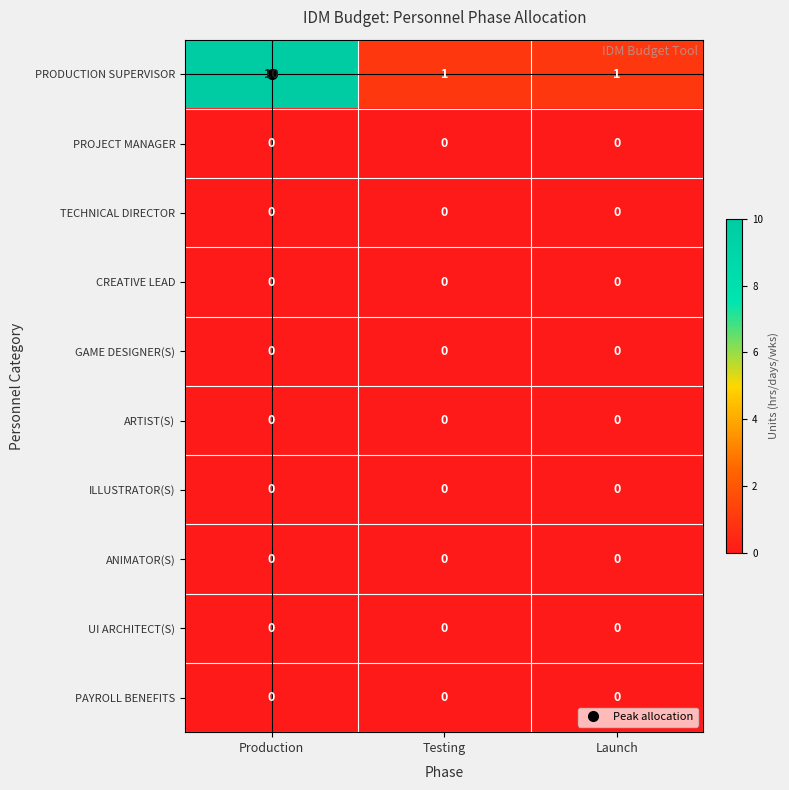

Is the value of PAYROLL BENEFITS at Testing greater than the value of PRODUCTION SUPERVISOR at Testing?

No